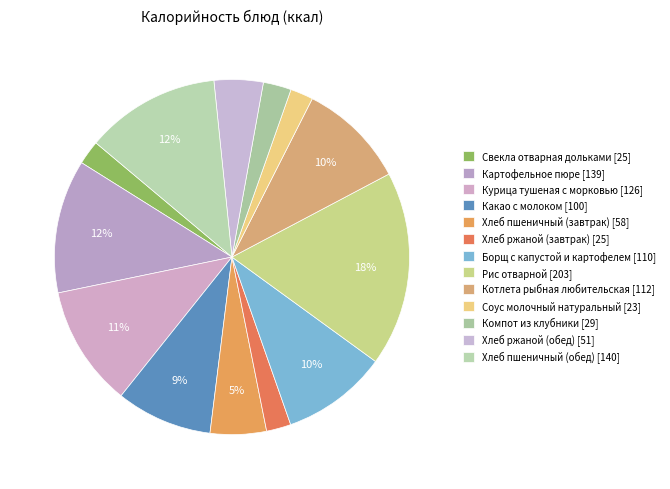

How many segments does this pie chart have?

13